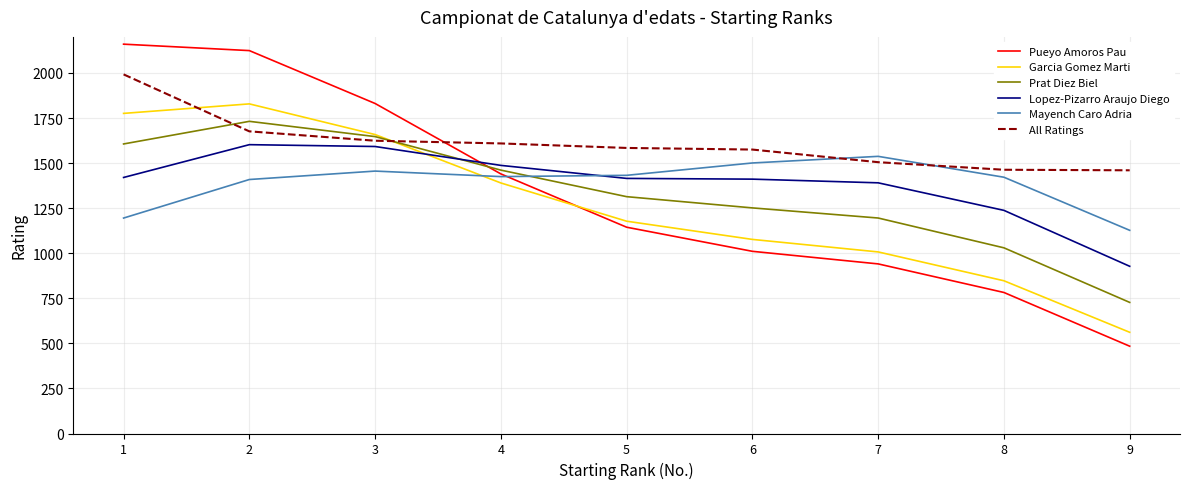

Rank the categories by Garcia Gomez Marti value from highest to lowest.

2, 1, 3, 4, 5, 6, 7, 8, 9